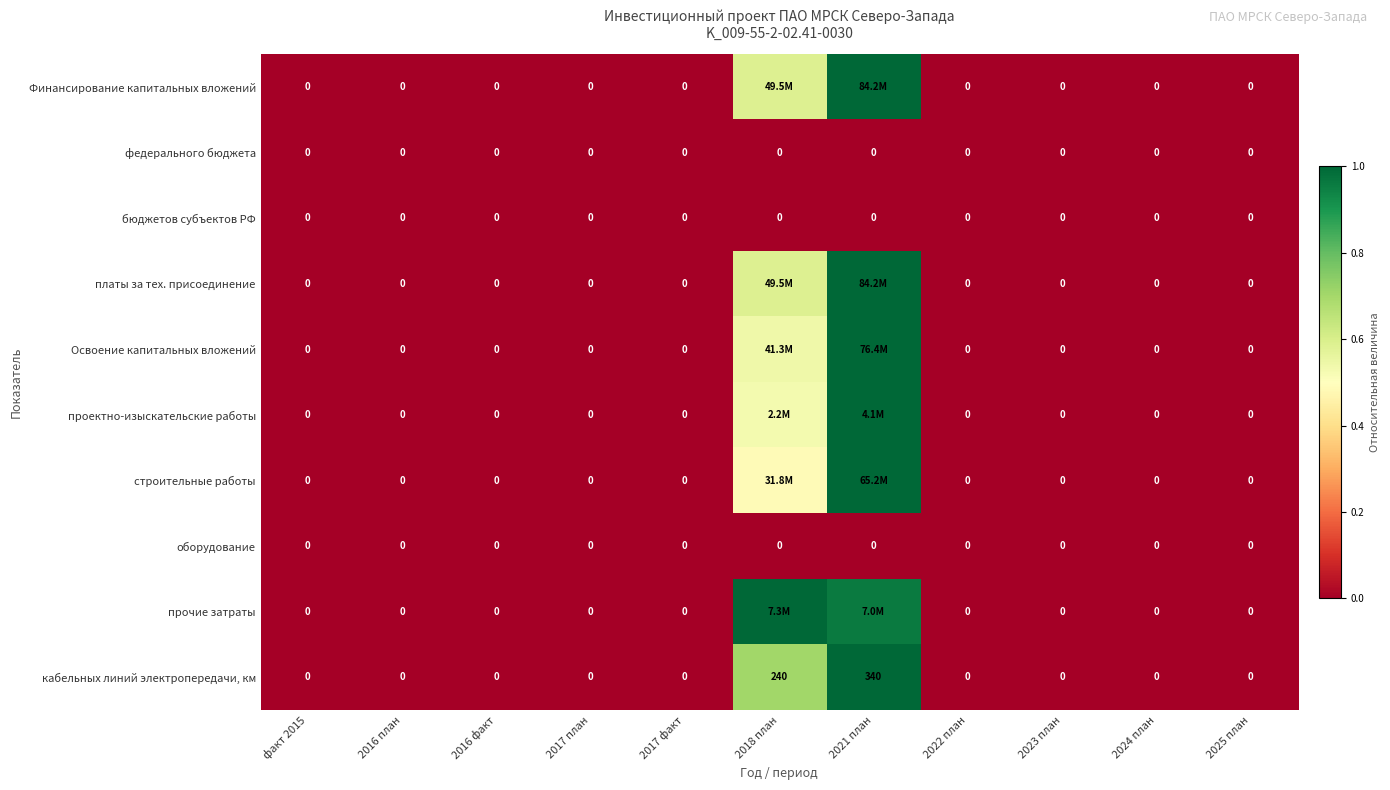

Which category has the highest value in the бюджетов субъектов РФ series?

факт 2015